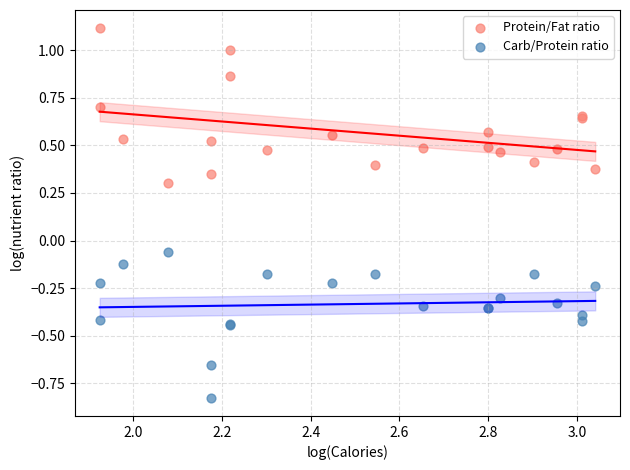

In the Protein/Fat ratio series, what Y value is closest to 0?

0.3